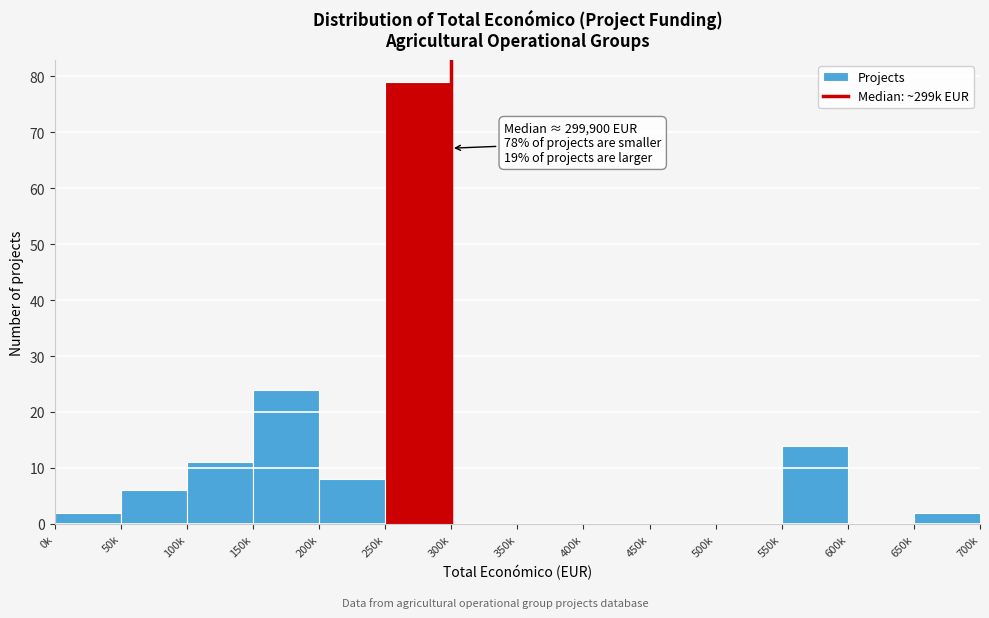

Reading left to right, extract all data points from this chart.

0k=2	50k=6	100k=11	150k=24	200k=8	250k=79	300k=0	350k=0	400k=0	450k=0	500k=0	550k=14	600k=0	650k=2